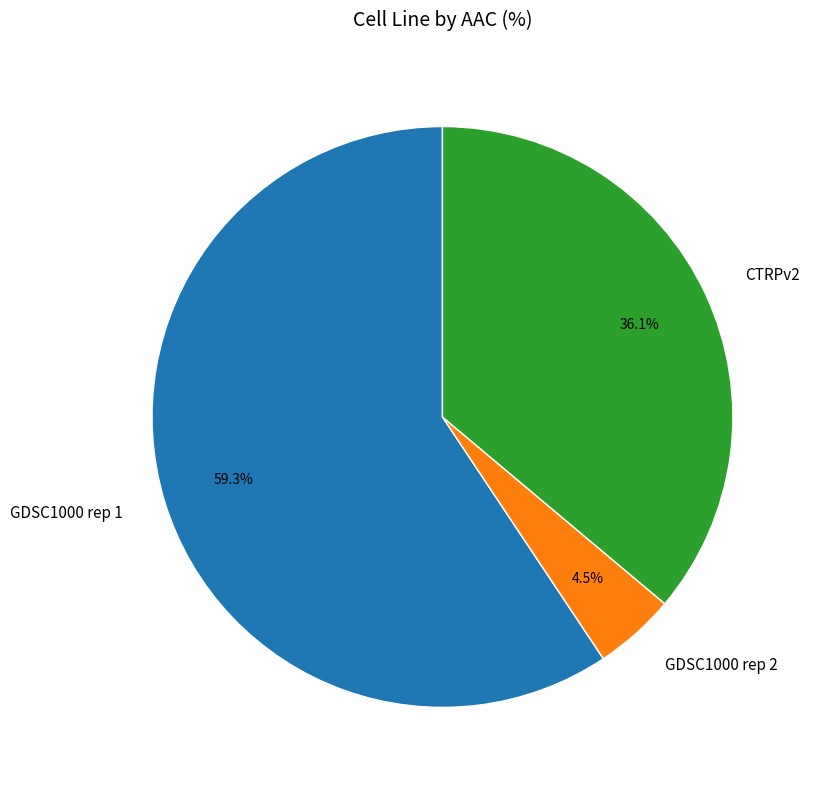

Which category accounts for the majority?

GDSC1000 rep 1